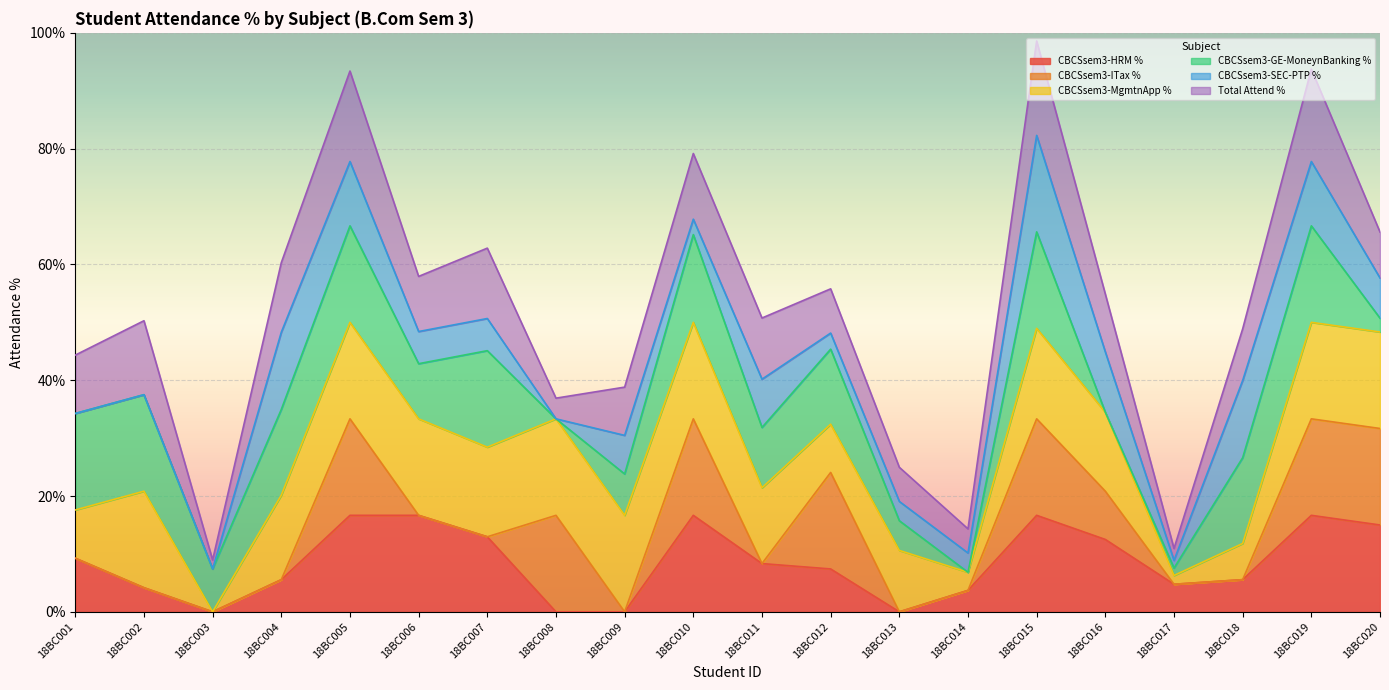

The CBCSsem3-HRM % series shows 0.0 at 18BC013. True or false?

True